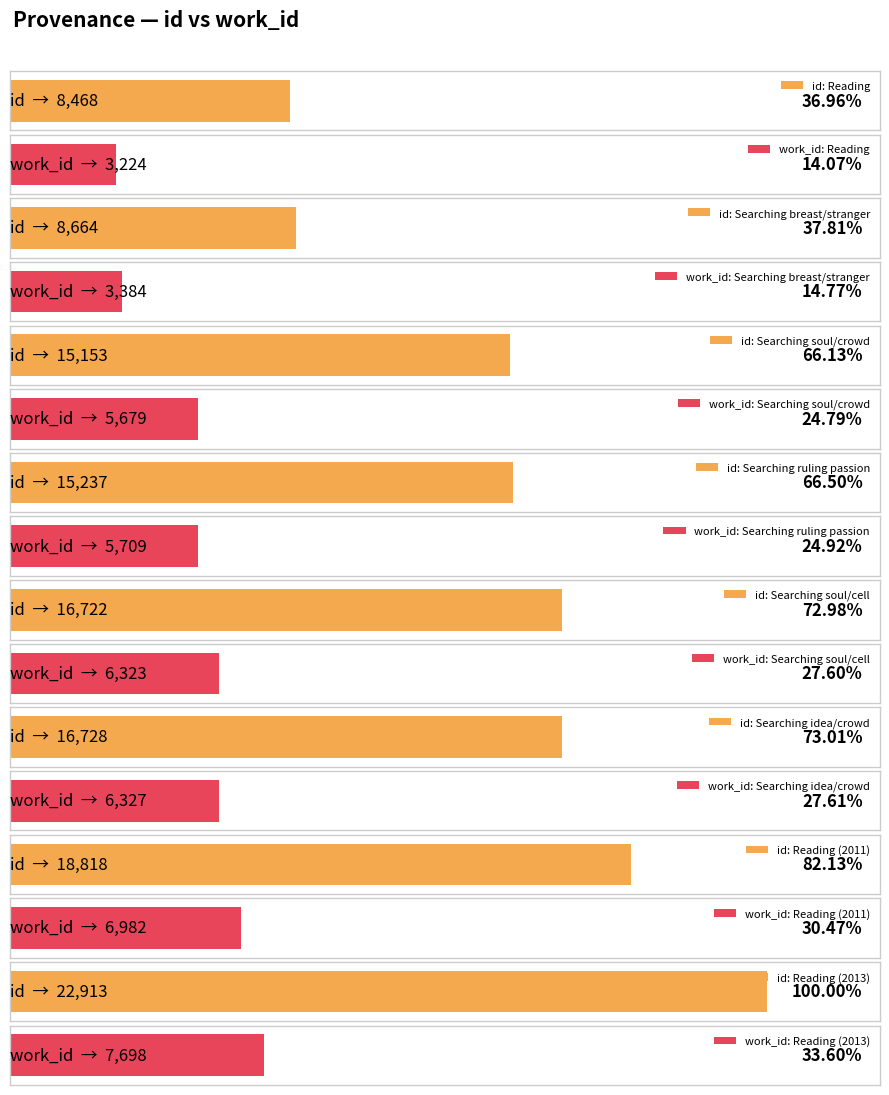

Reading left to right, extract all data points from this chart.

id: 8468	8664	15153	15237	16722	16728	18818	22913
work_id: 3224	3384	5679	5709	6323	6327	6982	7698